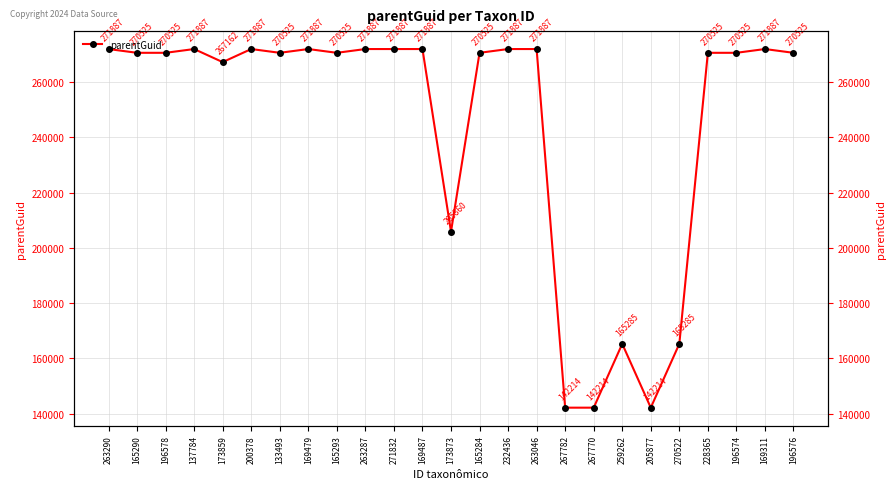

At which label is the value closest to 207050?

173873